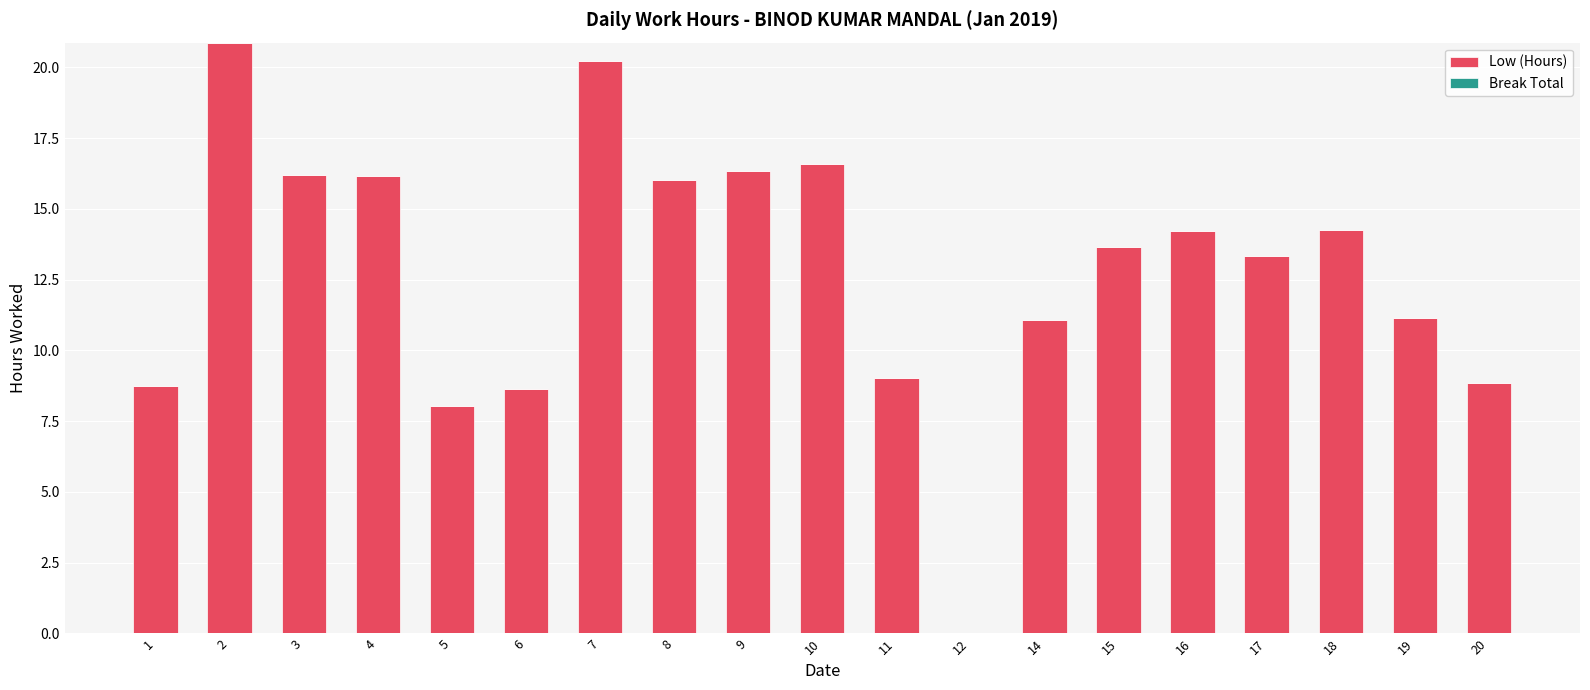

What is the sum of all values?

243.3